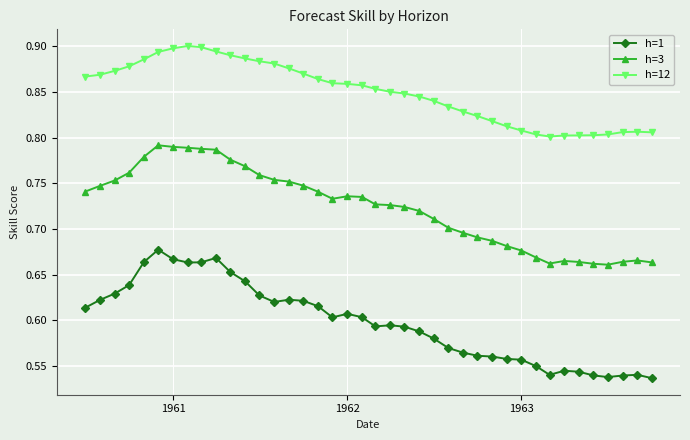

Which series has the largest total across all categories?

h=12